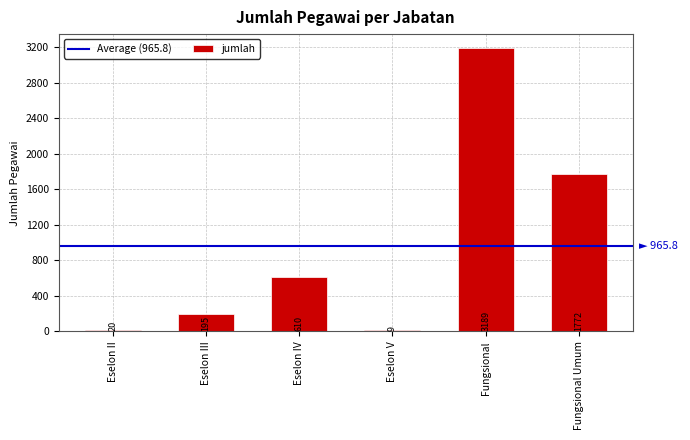

Approximately how many times larger is the value at Fungsional compared to Eselon III?

16.4